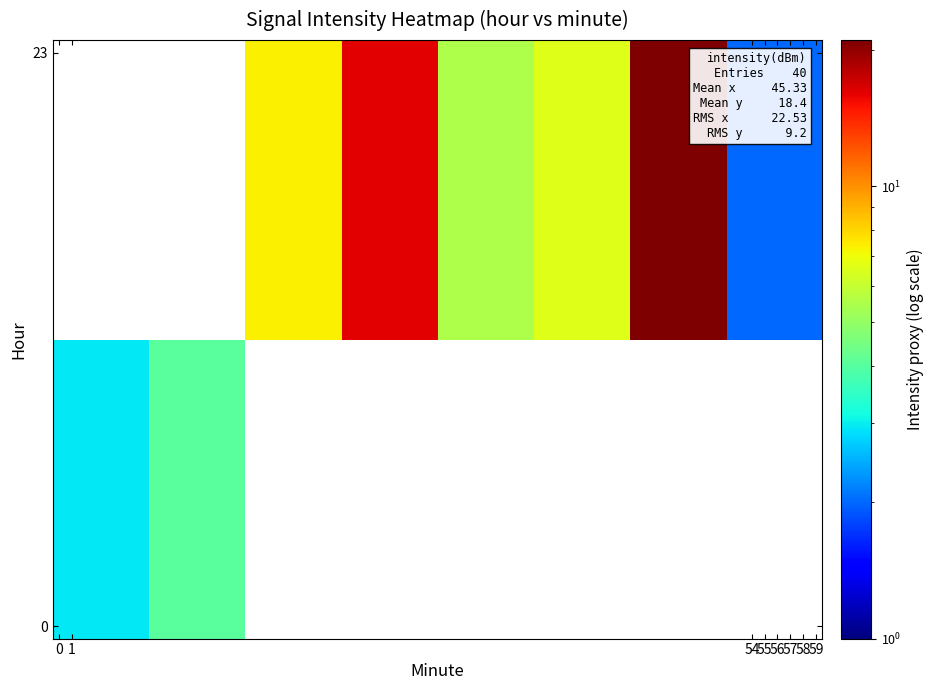

Between 55 and 1, which is larger?

1